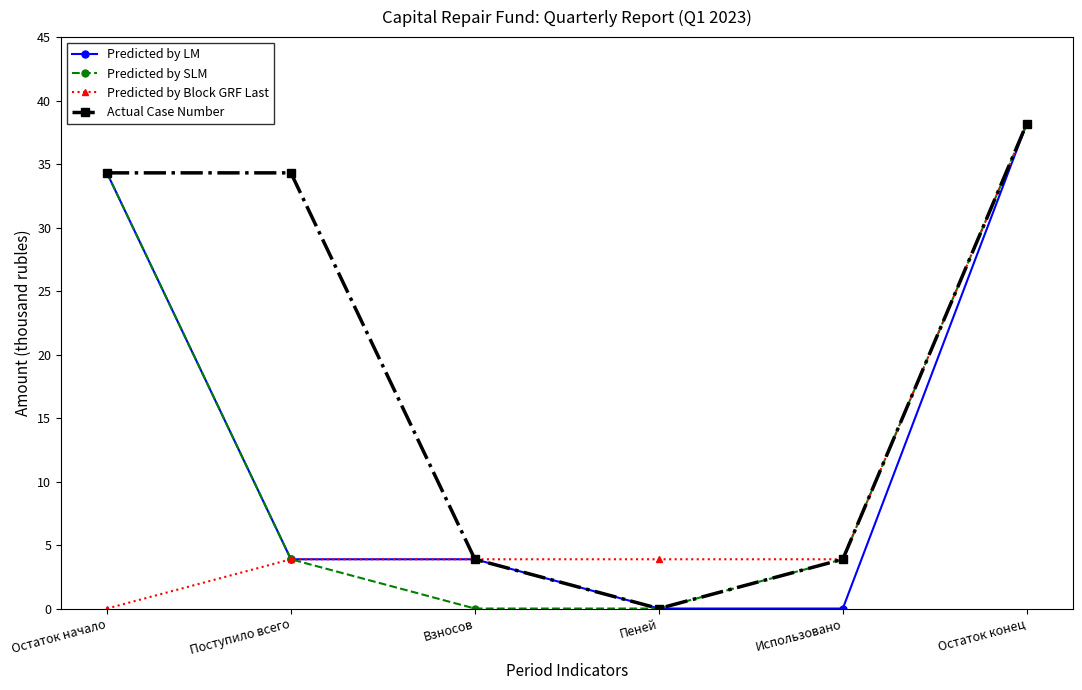

At how many categories does at least one series exceed 28?

3